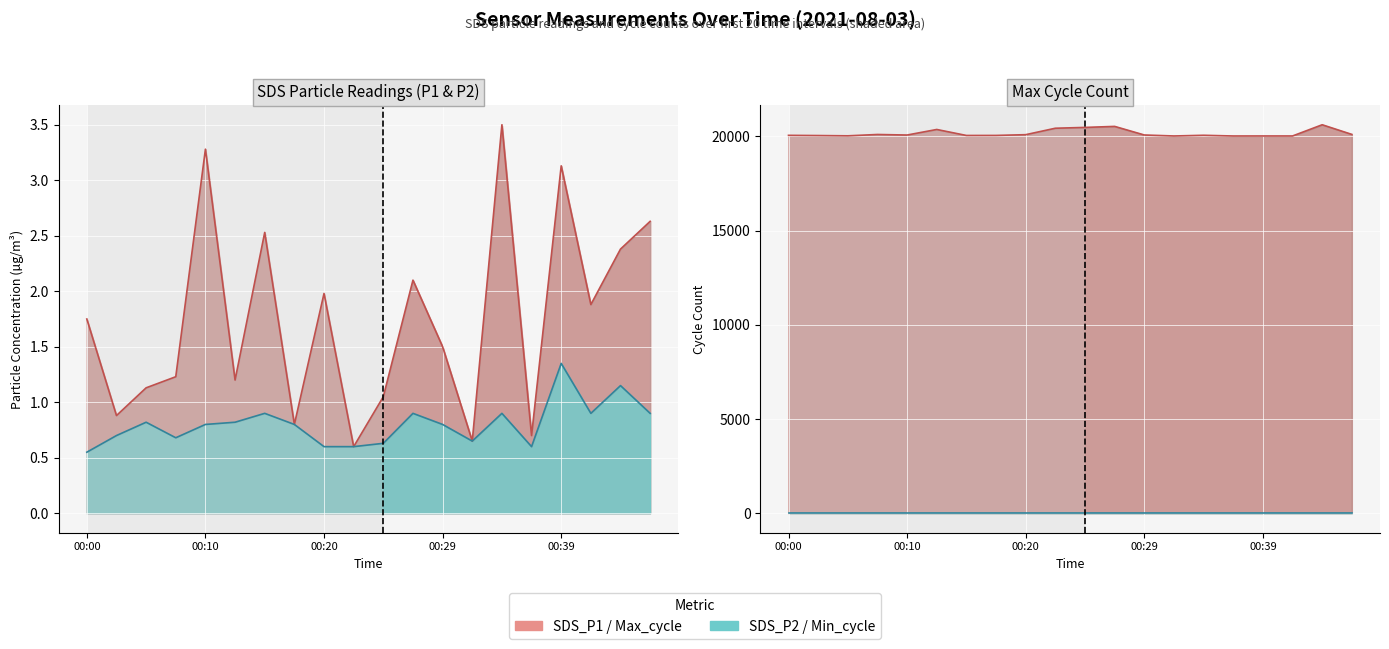

What is the highest value of the SDS_P1 series?

3.5